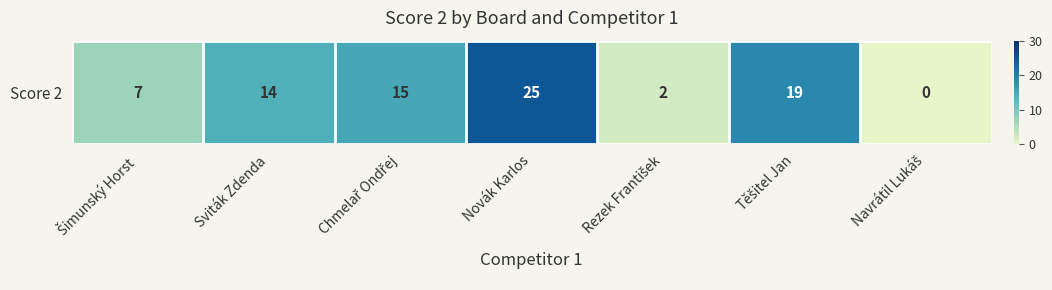

How many values are below 14?

3